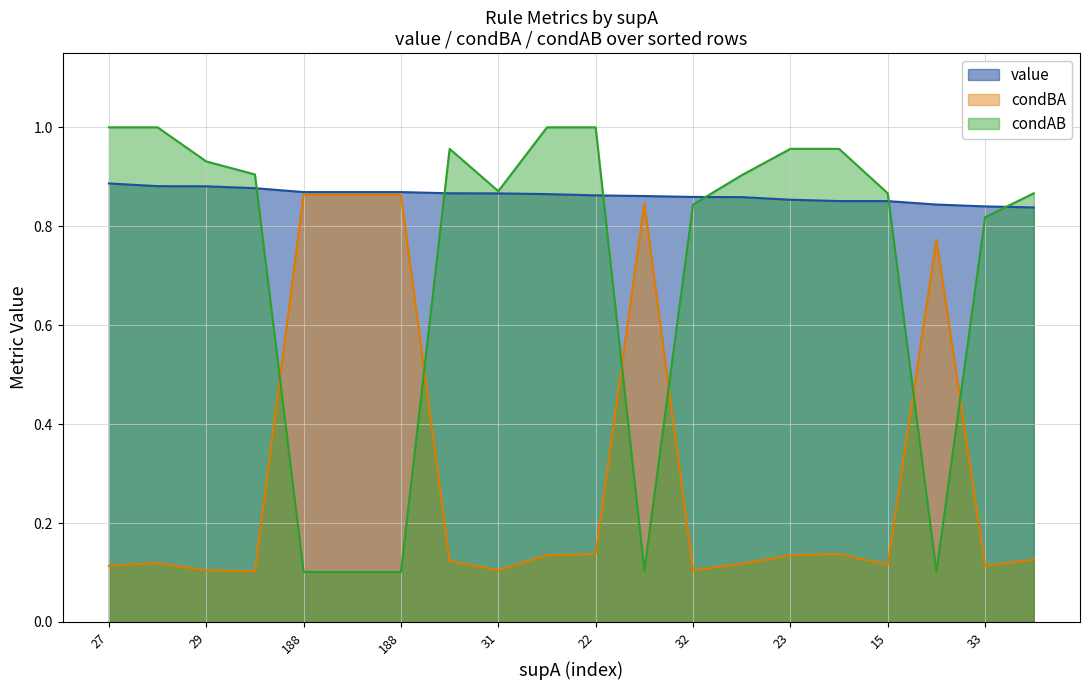

Which series has the largest total across all categories?

value